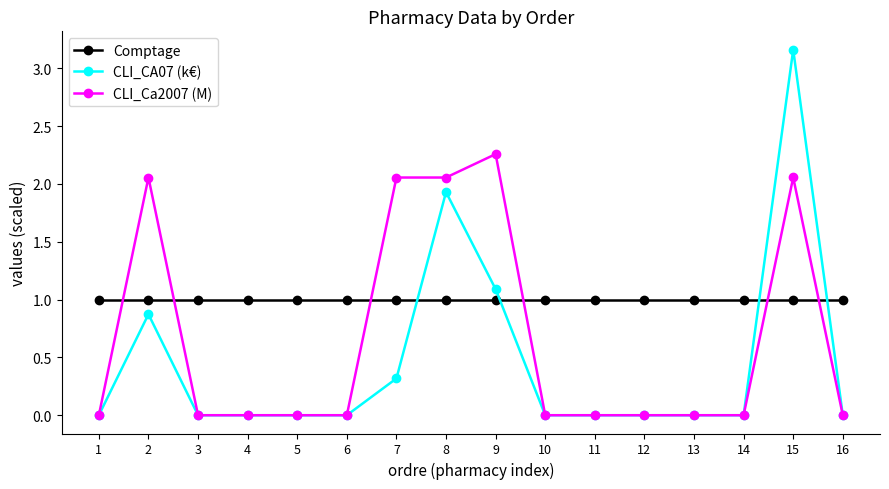

The Comptage series shows 1.0 at 10. True or false?

True